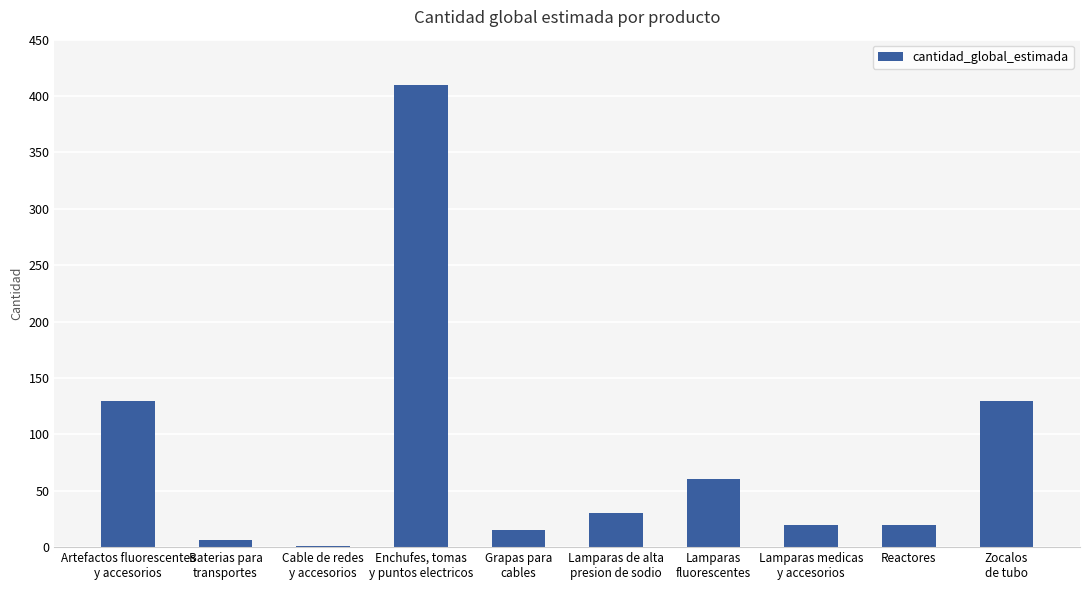

What is the maximum value shown in the chart?

410